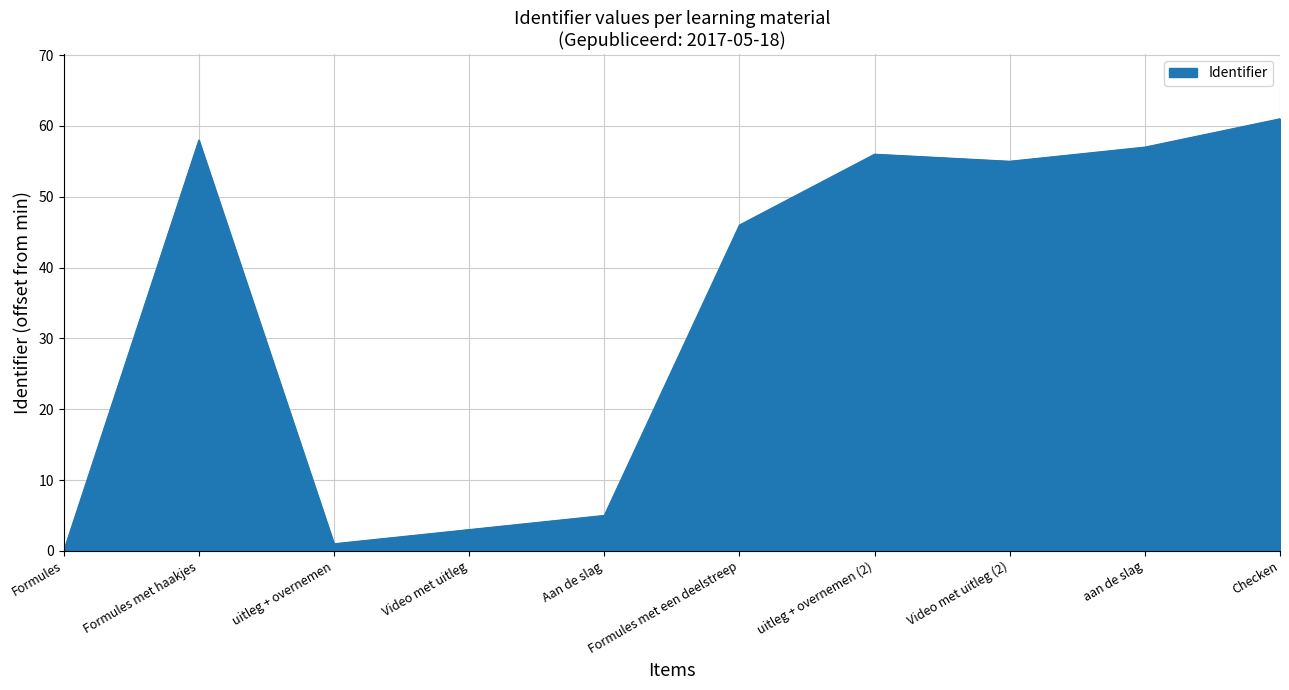

Rank the categories by value from lowest to highest.

Formules, uitleg + overnemen, Video met uitleg, Aan de slag, Formules met een deelstreep, Video met uitleg (2), uitleg + overnemen (2), aan de slag, Formules met haakjes, Checken